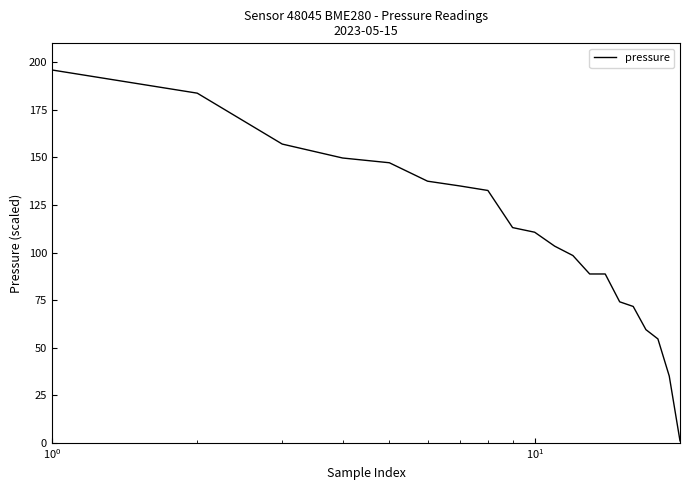

True or false: the data has more than 2 interior local peaks.

False